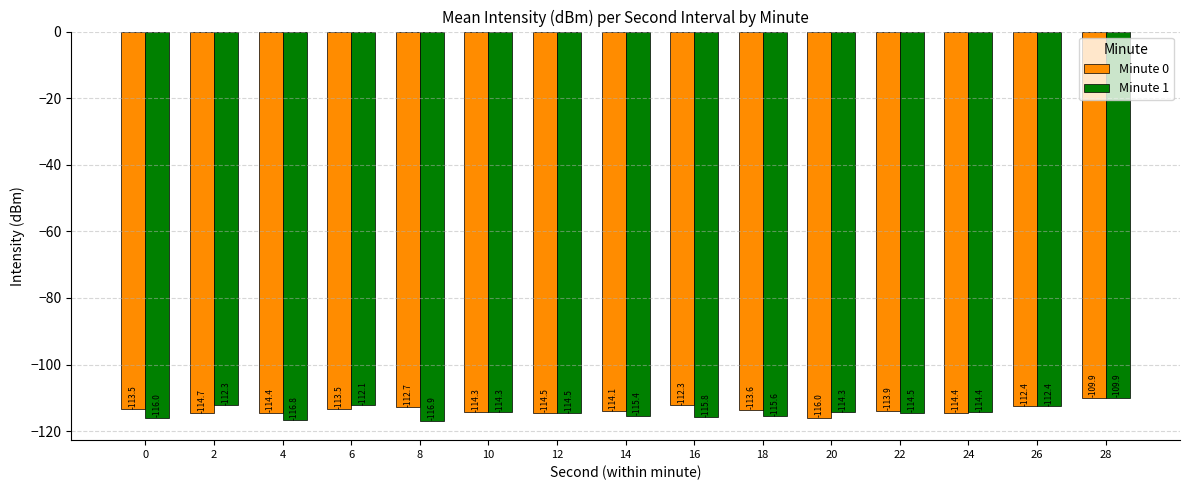

How many bars are there in each group?

2